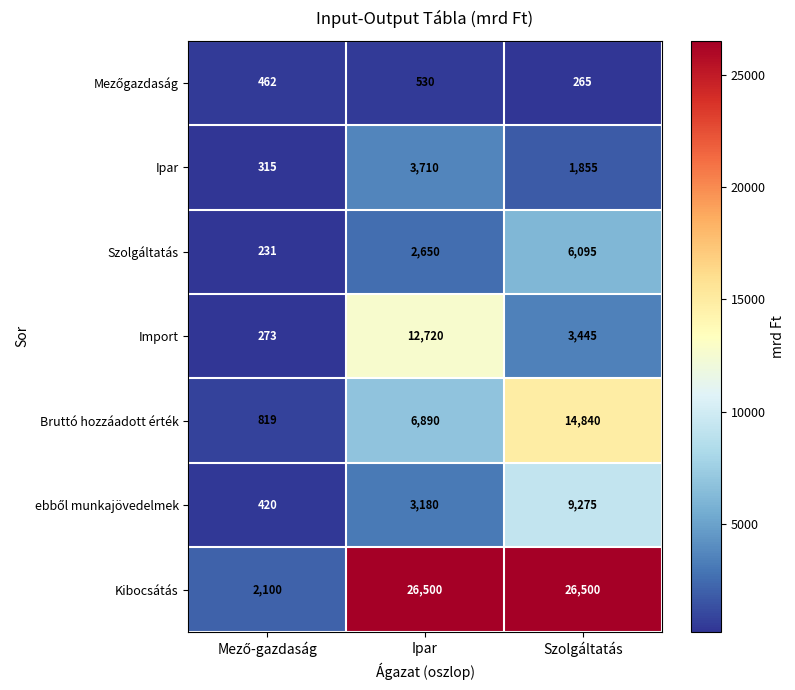

Which category has the highest value in the Bruttó hozzáadott érték series?

Szolgáltatás